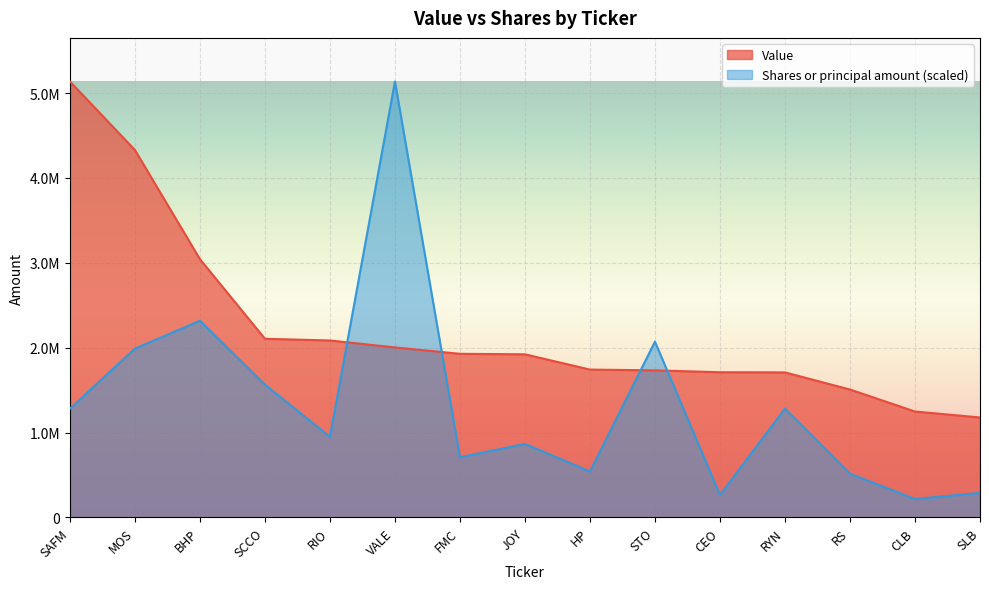

At FMC, list the series in order from smallest to largest.

Shares or principal amount (scaled), Value